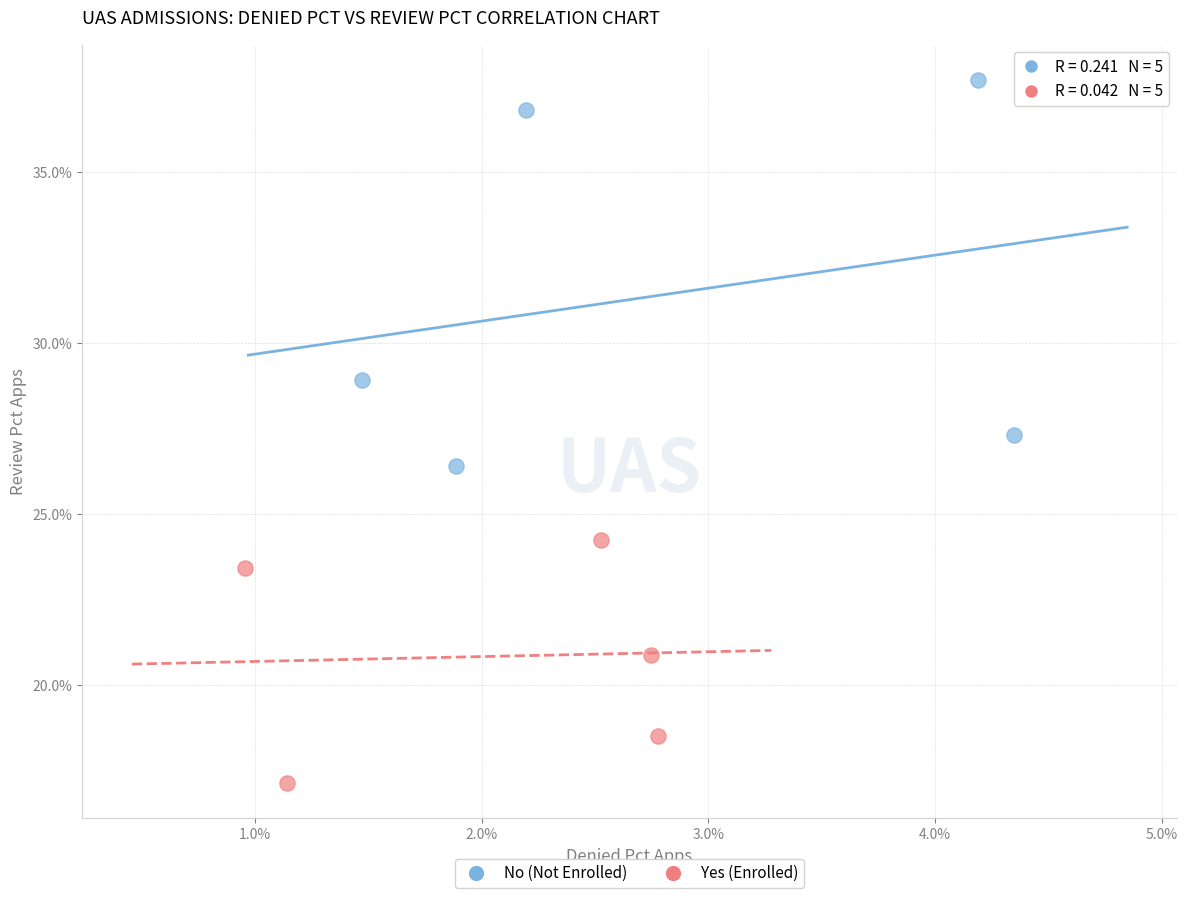

Which series reaches the maximum Y coordinate?

No (Not Enrolled)